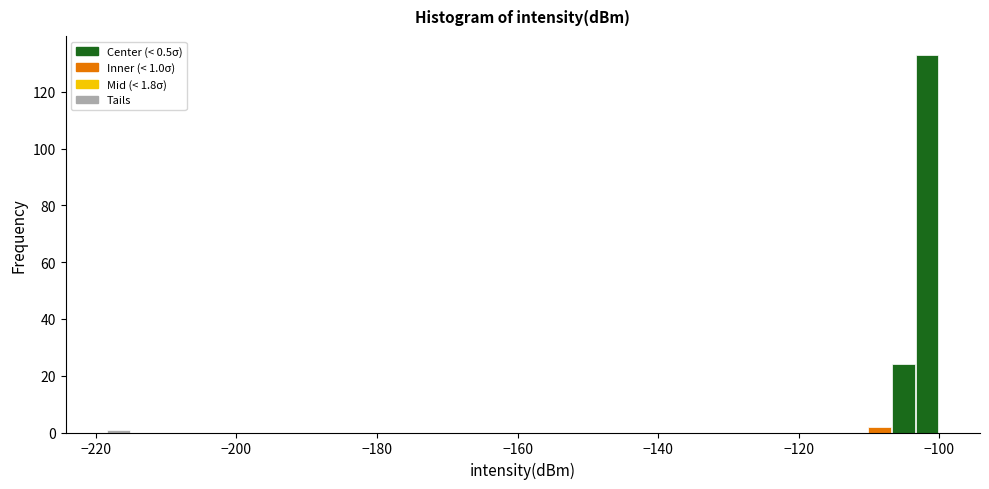

Around what value on the x-axis is the tallest bar? Give the approximate position of its centre, as read against the axis.

-102